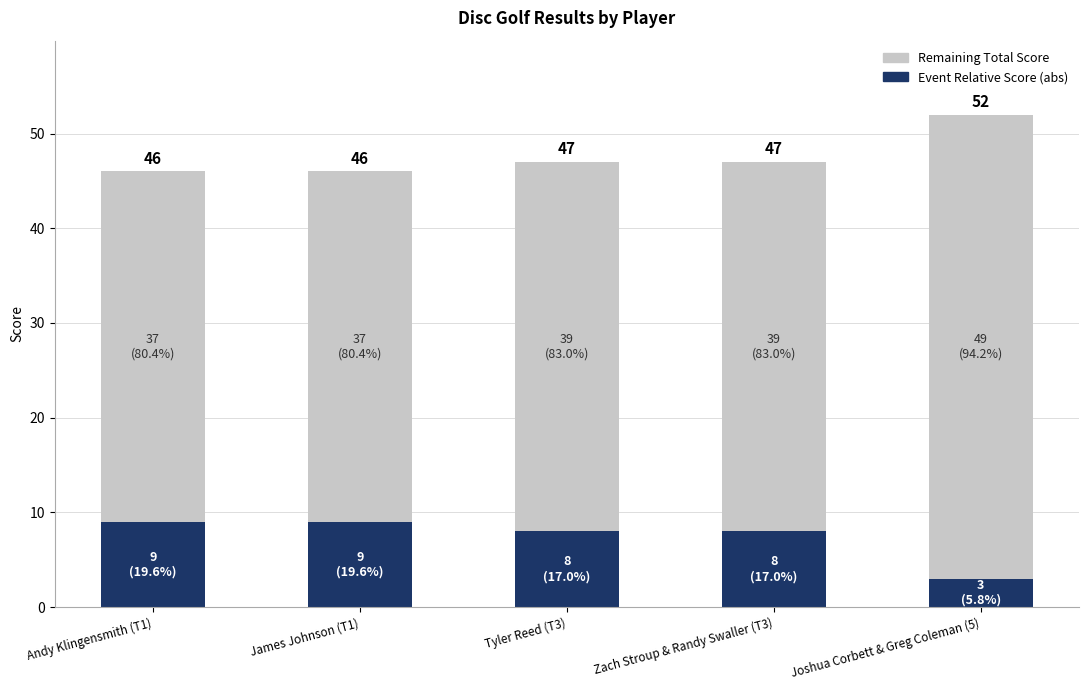

True or false: Remaining Total Score has a value of 11 at Joshua Corbett & Greg Coleman (5).

False